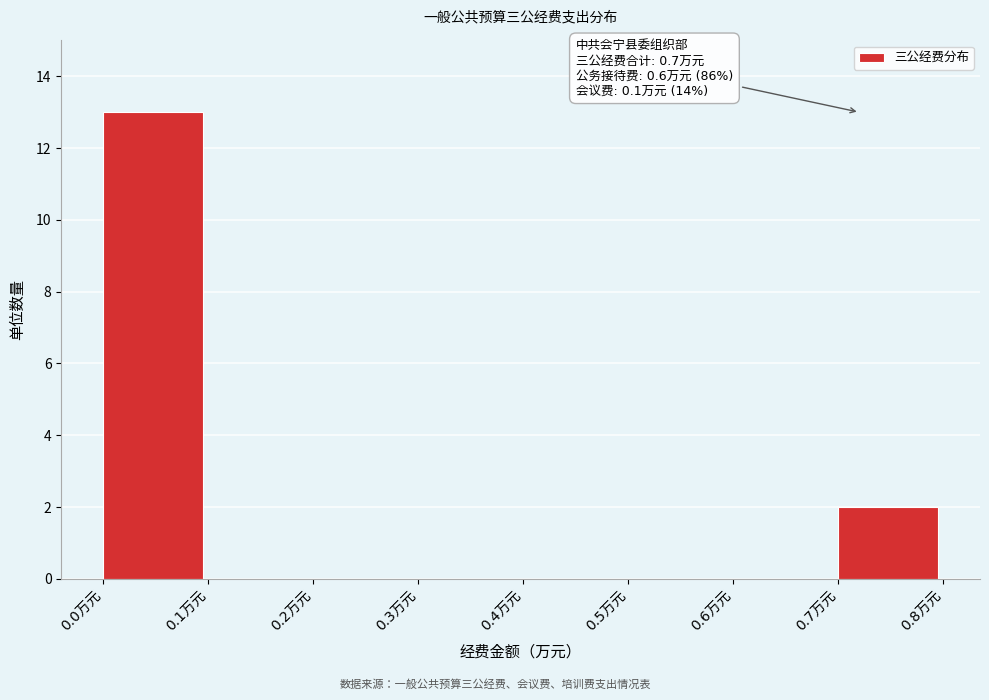

Which range on the x-axis has the tallest bar?

0.0 to 0.1